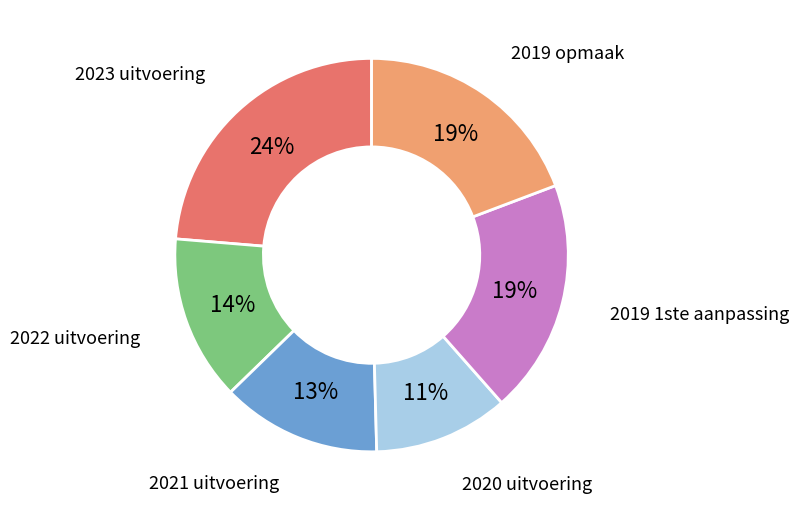

To the nearest percent, what is the average slice percentage?

17%